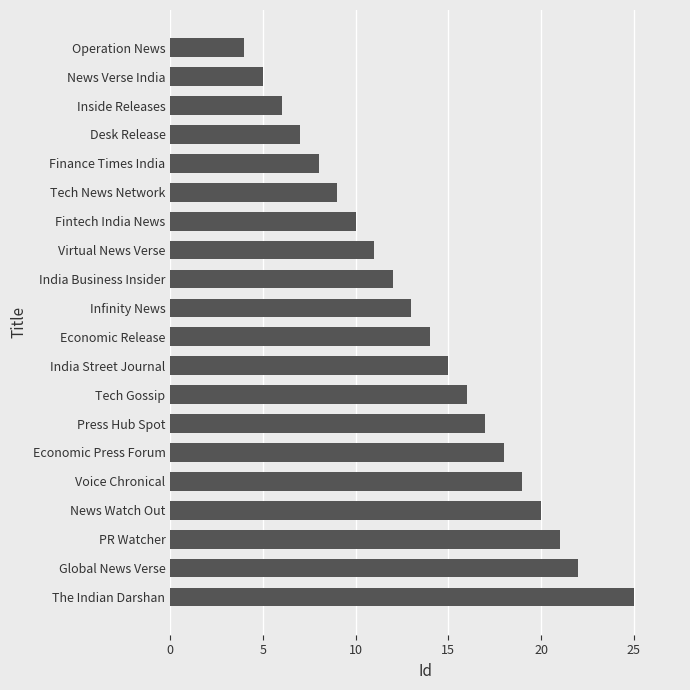

How many data points are less than 14?

10